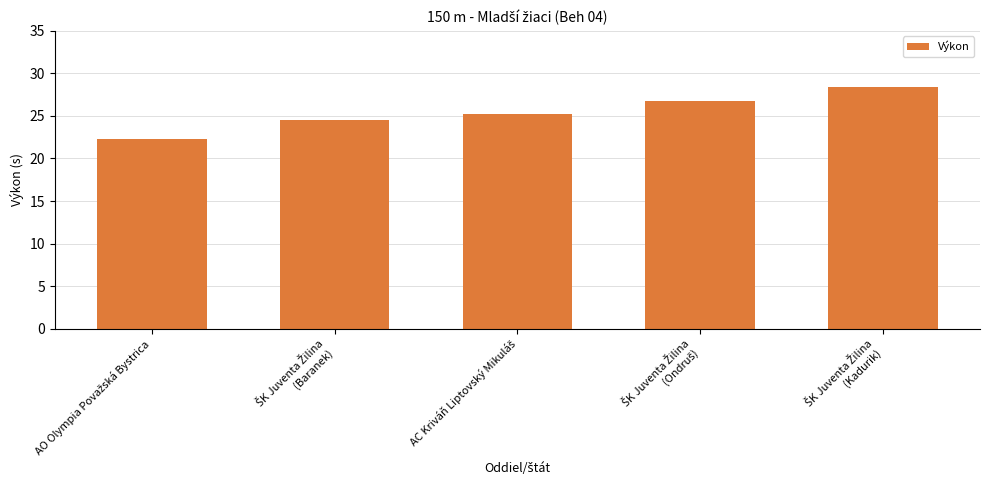

What is the value of the 4th bar from the left?

26.8